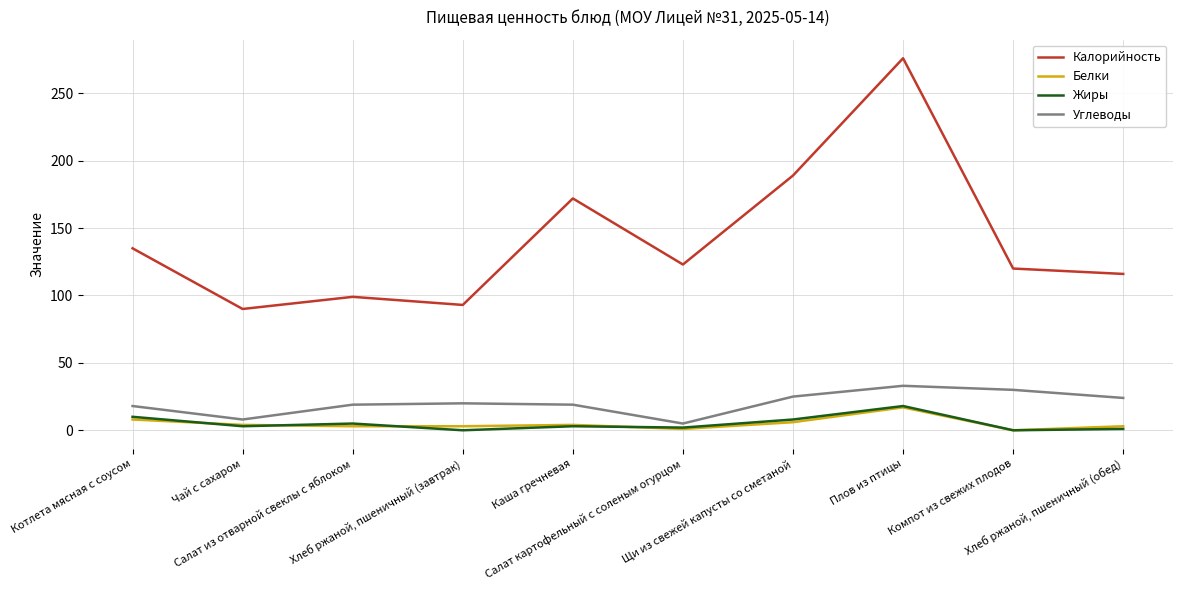

What is the difference between the Калорийность values at Плов из птицы and Каша гречневая?

104